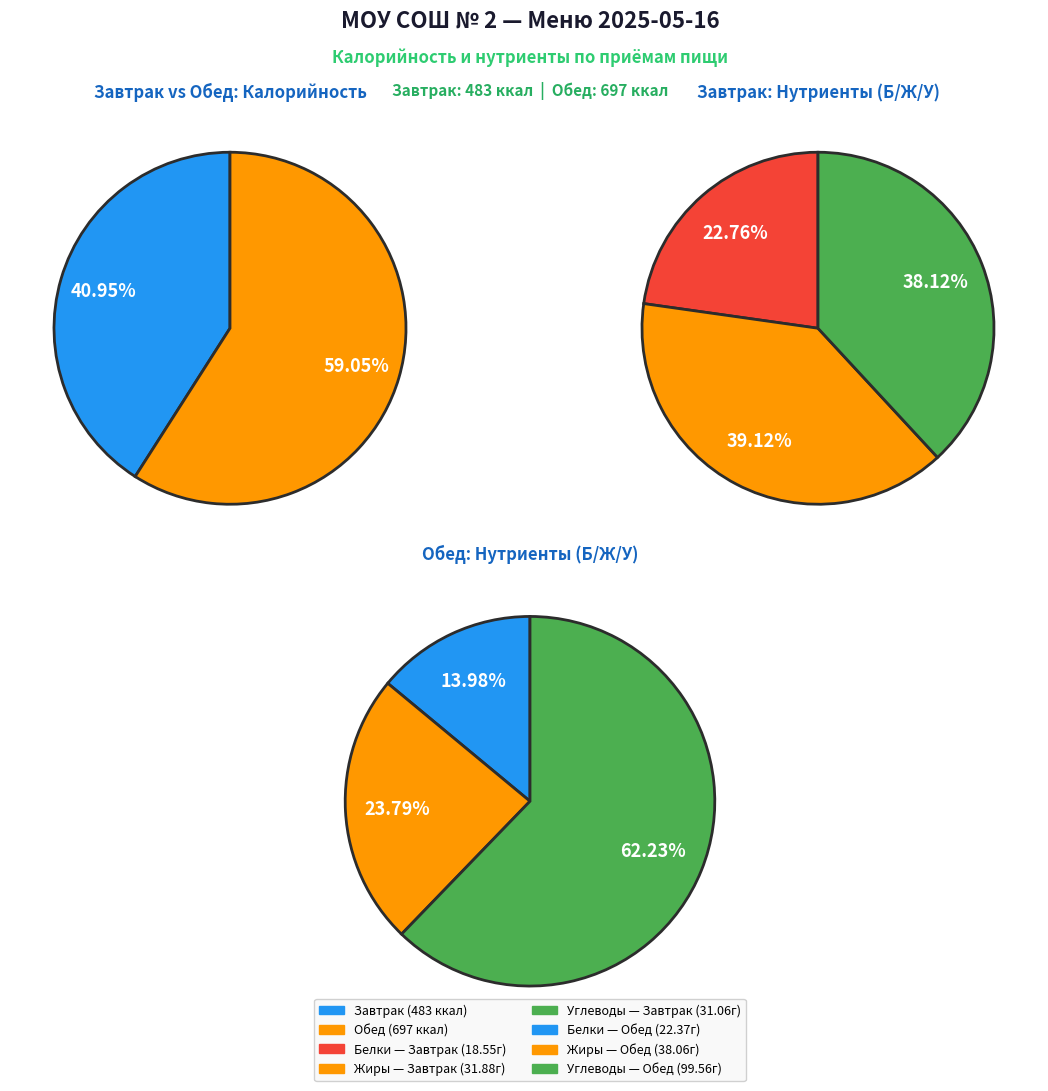

Which has a higher value, Углеводы or Калорийность?

Калорийность